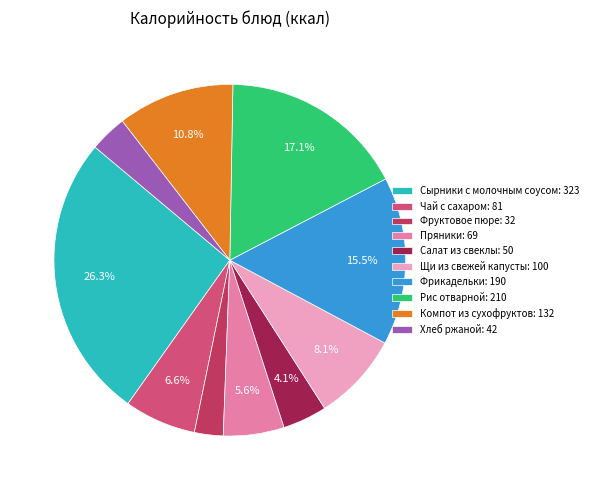

Which slice is the largest?

Сырники с молочным соусом